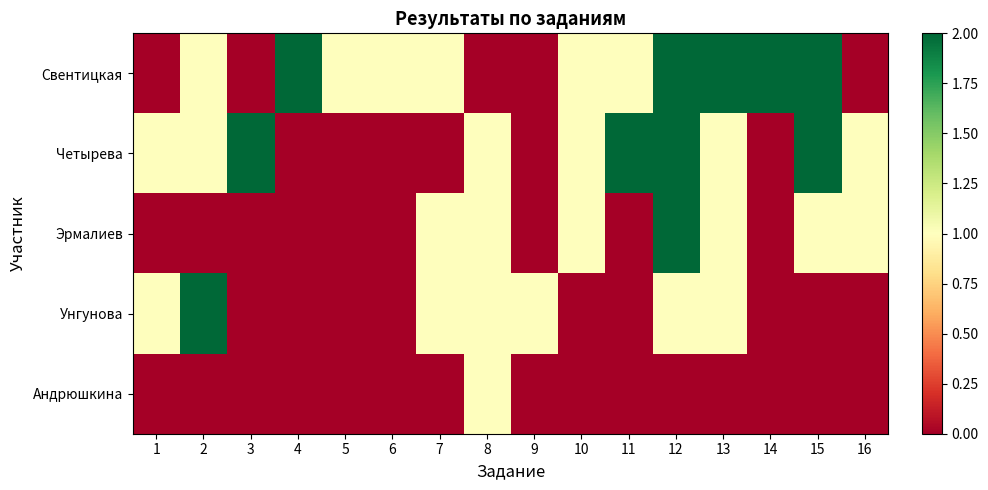

At which label is Свентицкая closest to 1?

2